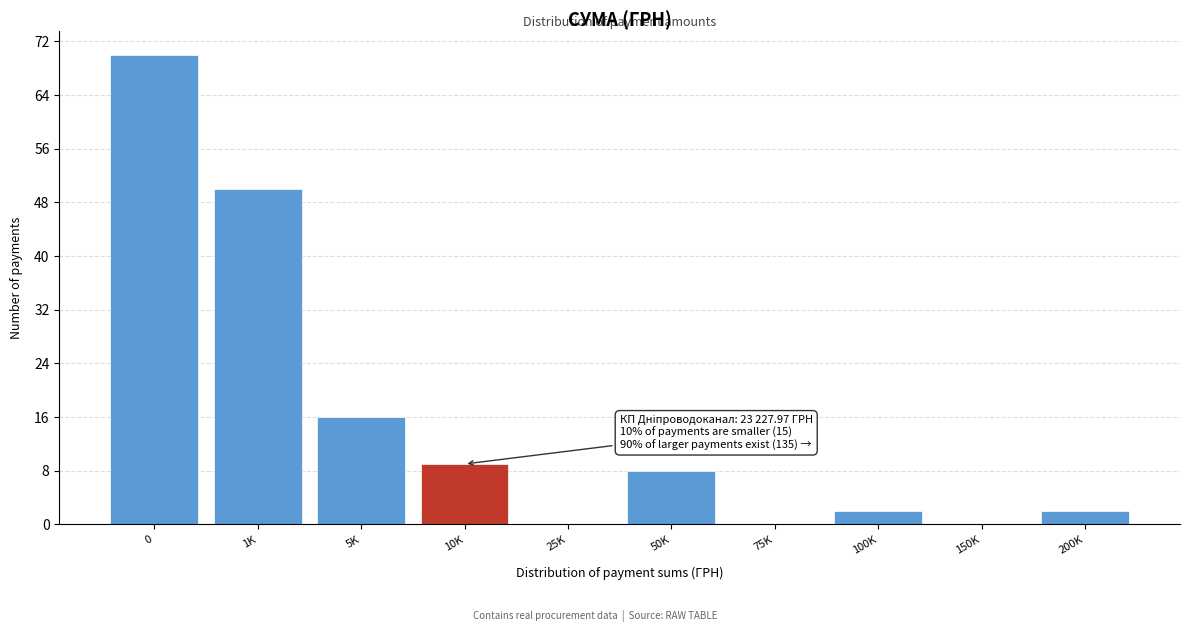

Reading left to right, what are all the values shown in this chart?

0=70	1K=50	5K=16	10K=9	25K=0	50K=8	75K=0	100K=2	150K=0	200K=2